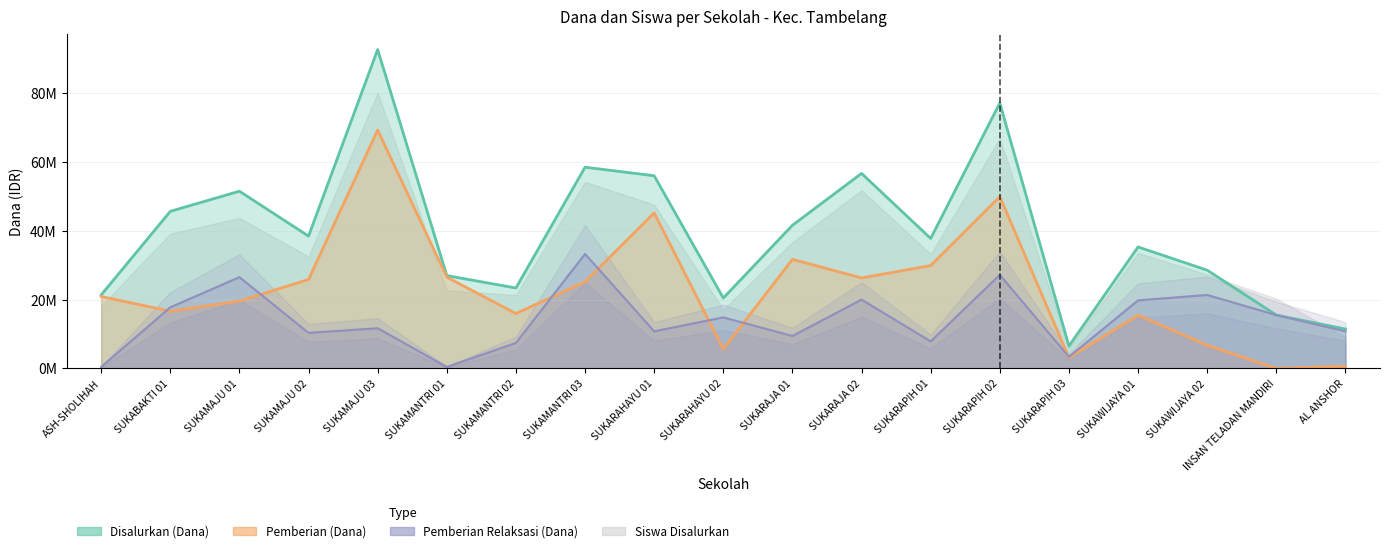

Which series has the largest range (max minus min)?

Disalurkan (Dana)